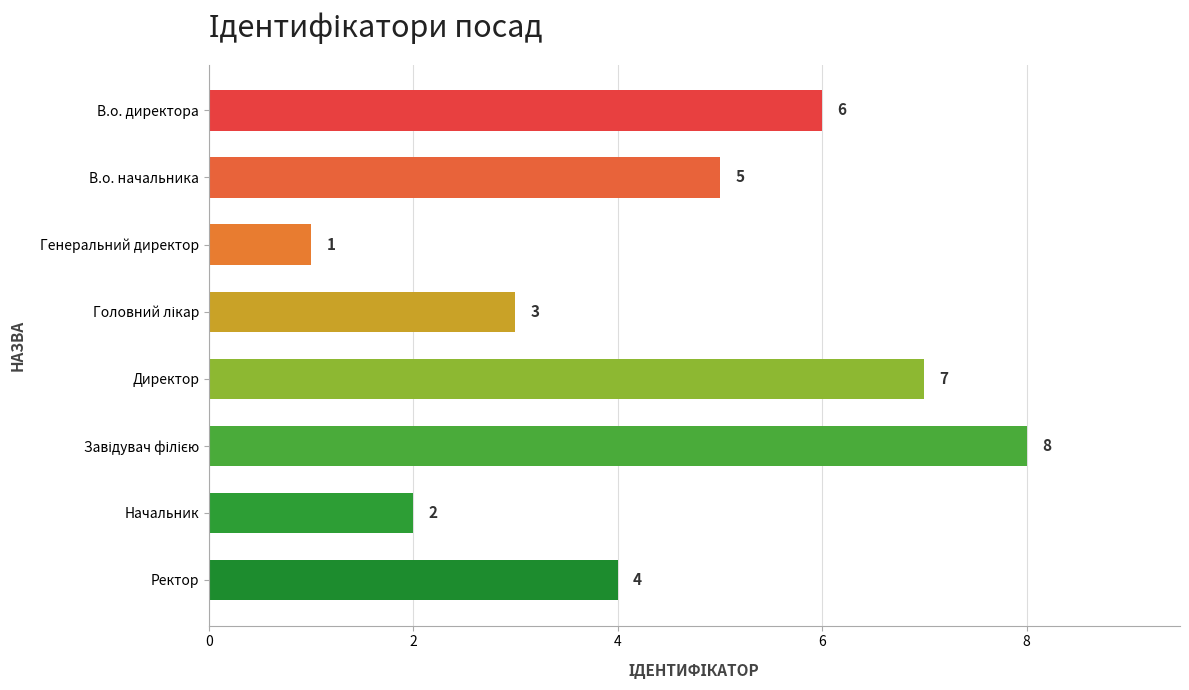

What is the maximum value shown in the chart?

8